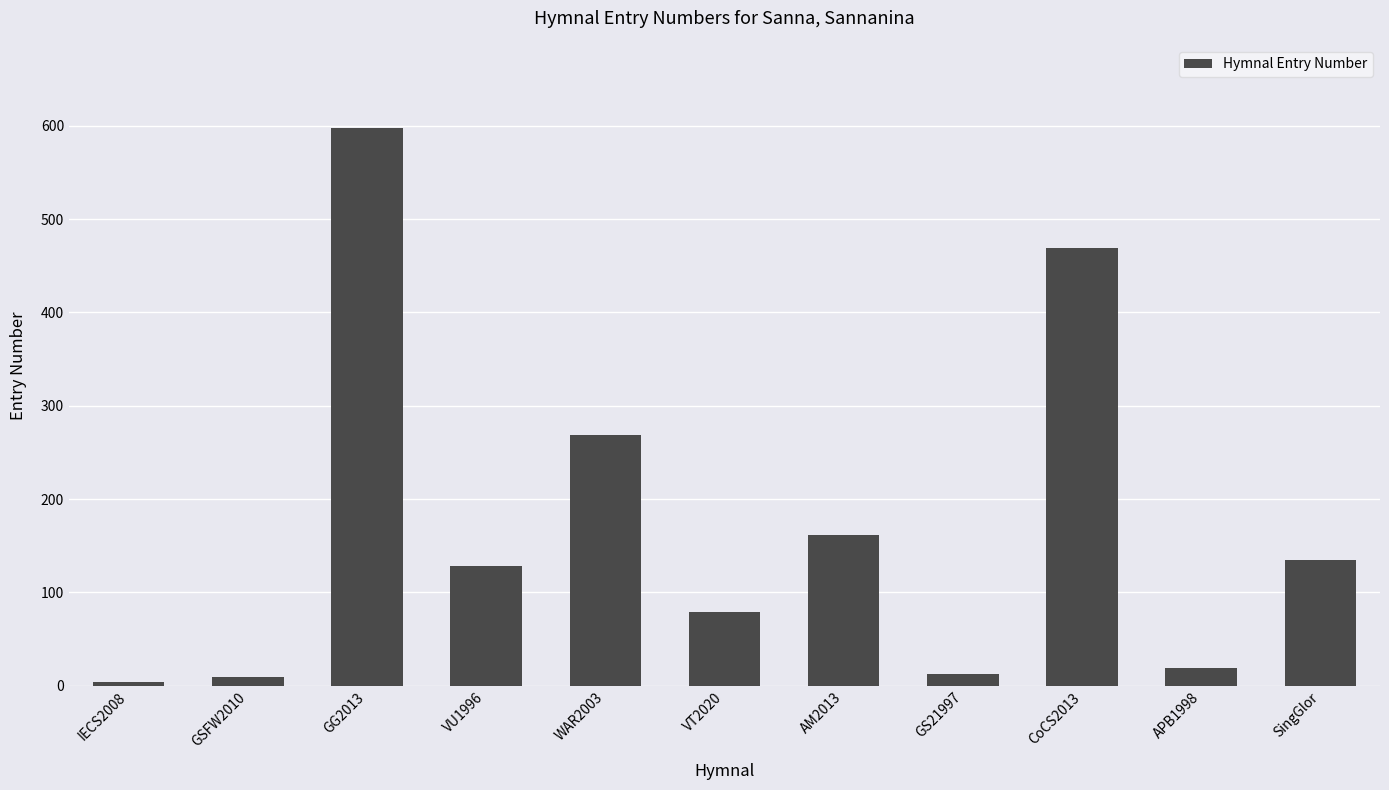

Is it true that the value at APB1998 is 19?

True